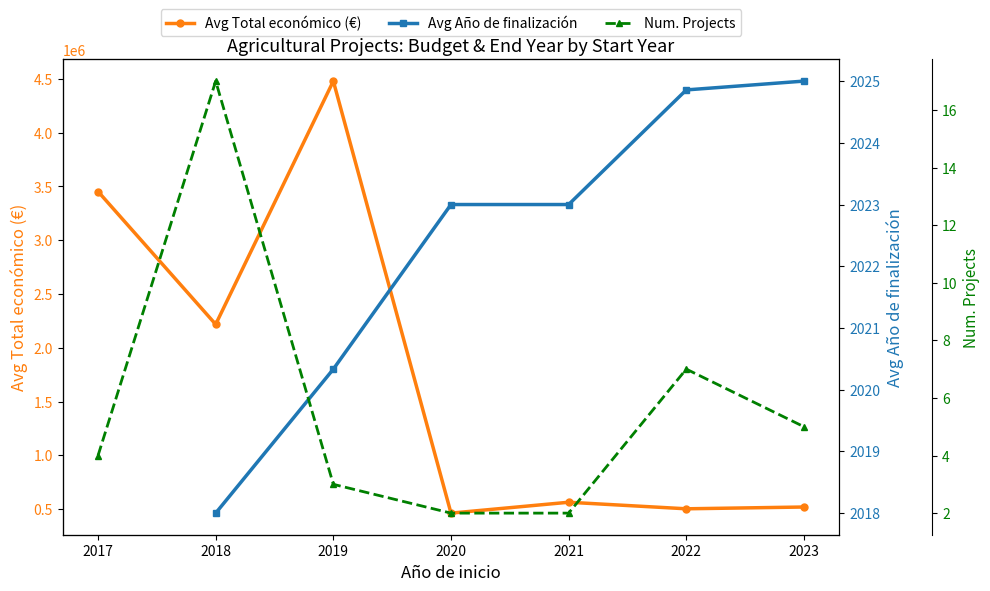

True or false: Avg Año de finalización and Avg Total económico (€) intersect in this chart.

False